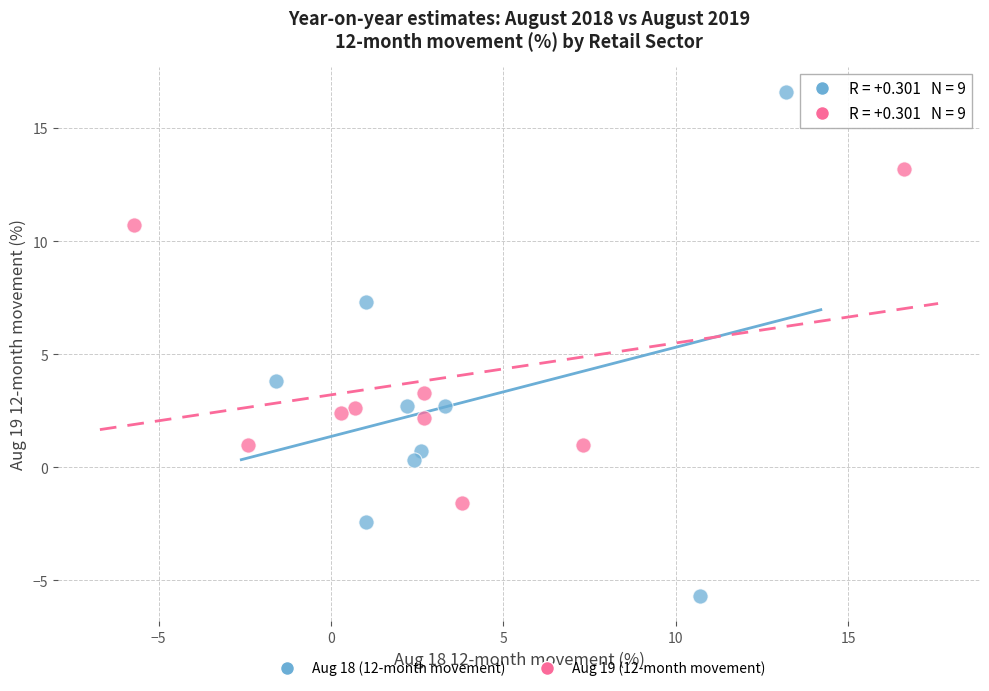

Which series has the largest Y range (max minus min)?

Aug 18 (12-month movement)